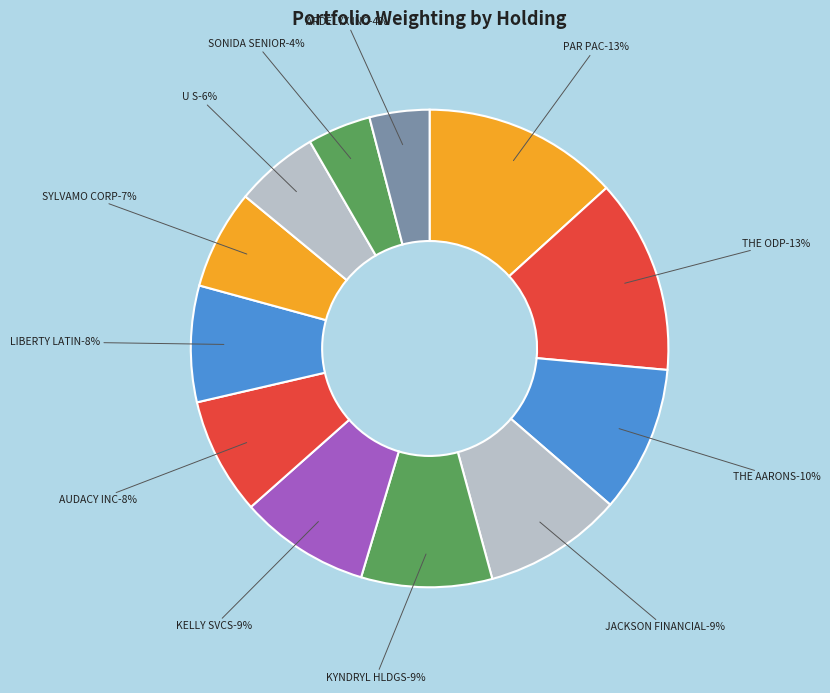

The U S SILICA HLDGS INC slice represents 6% of the pie. True or false?

True